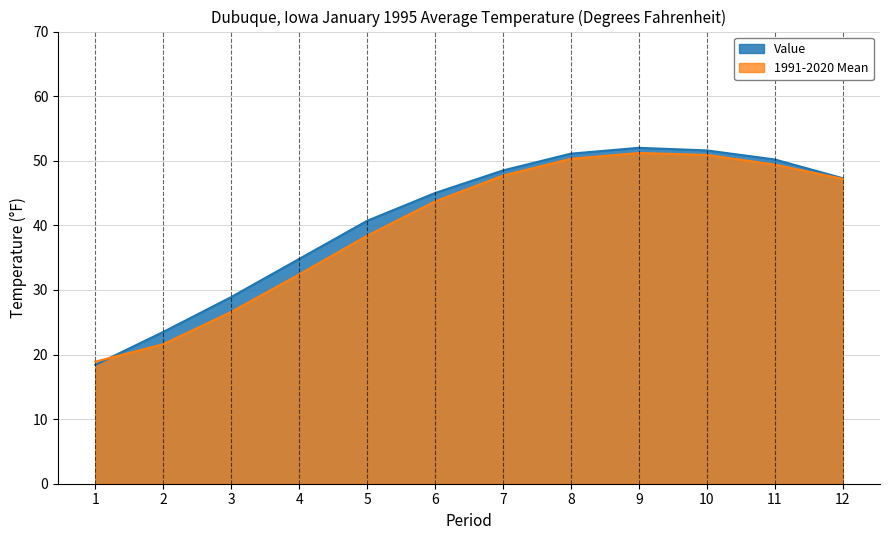

How many lines are shown in the chart?

2